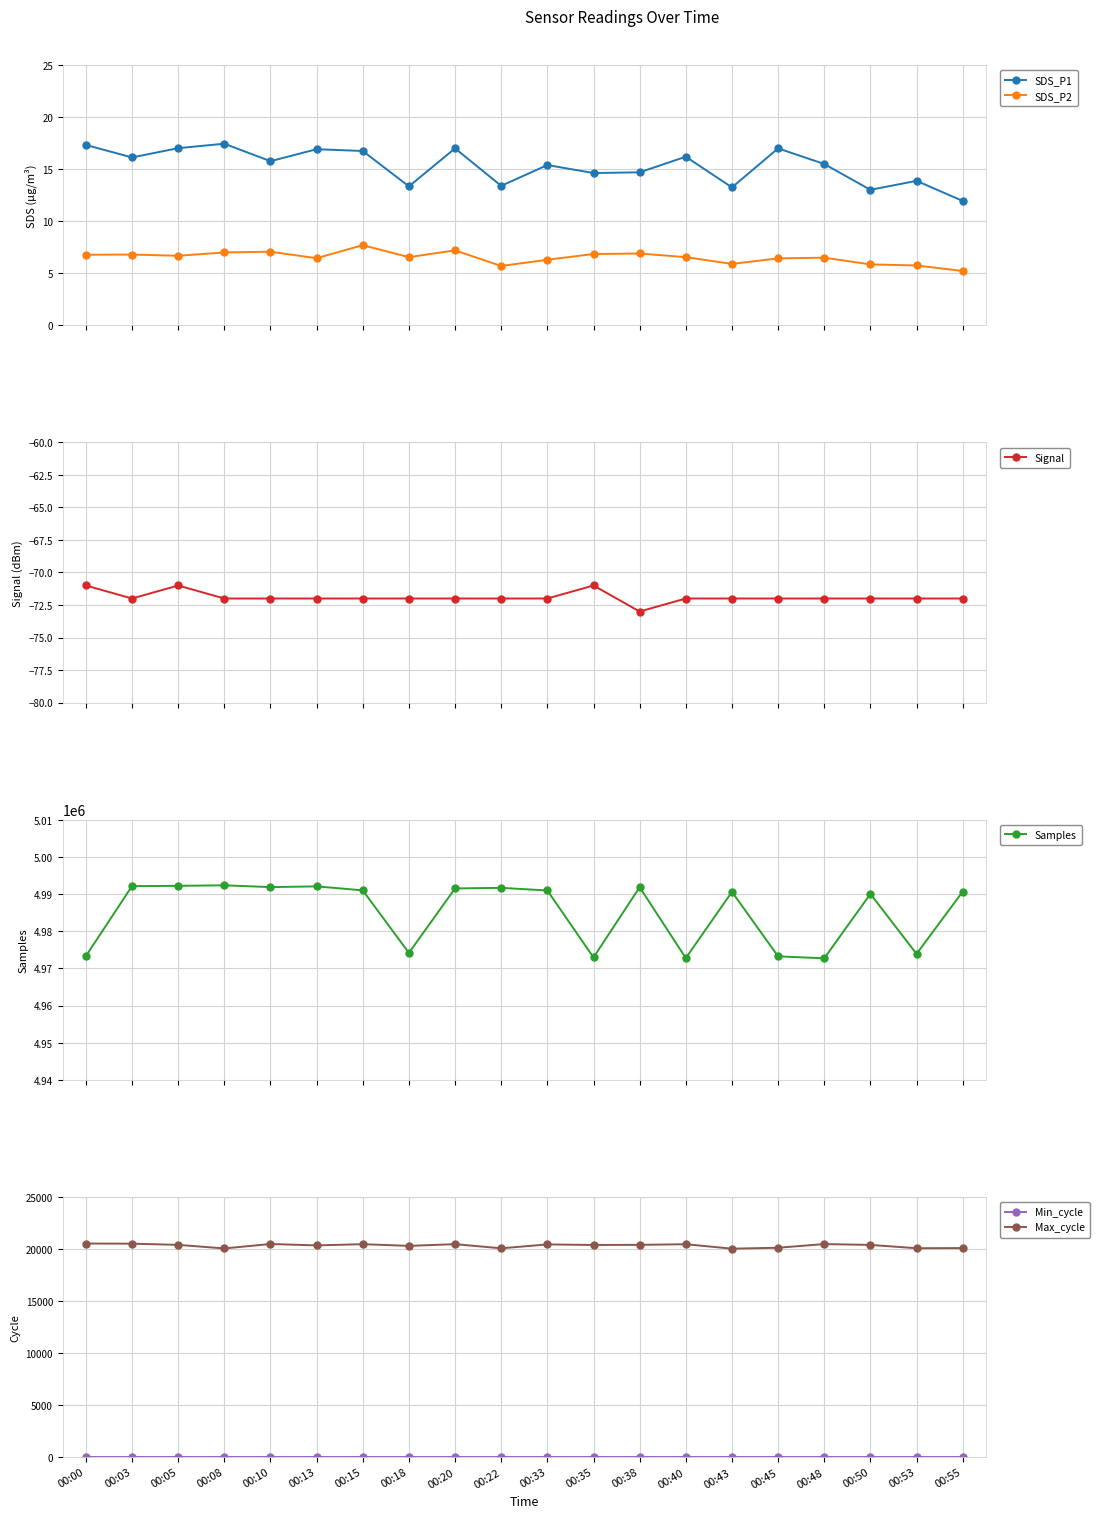

How many values in the Signal series are below -72?

1